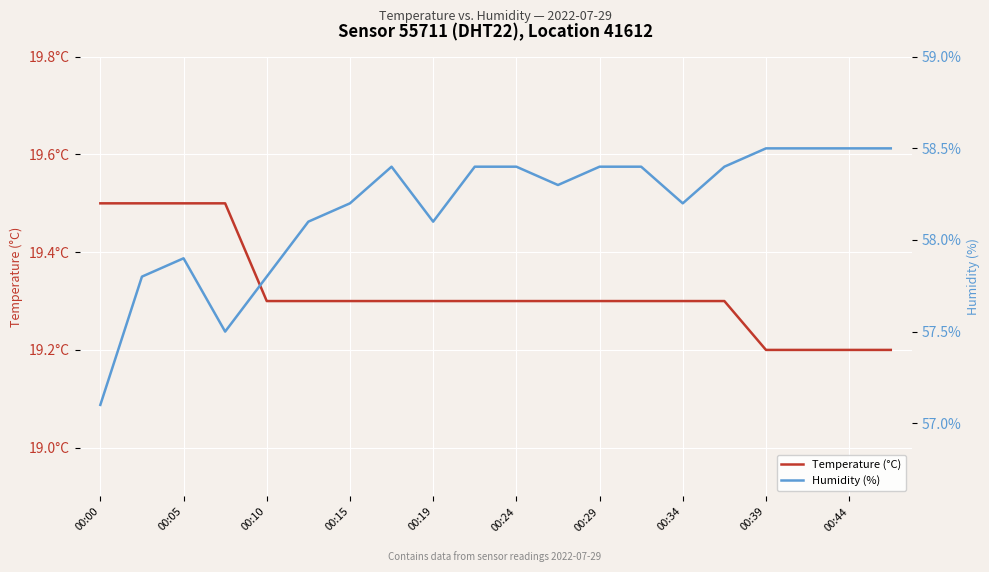

At 17, list the series in order from largest to smallest.

Humidity (%), Temperature (°C)